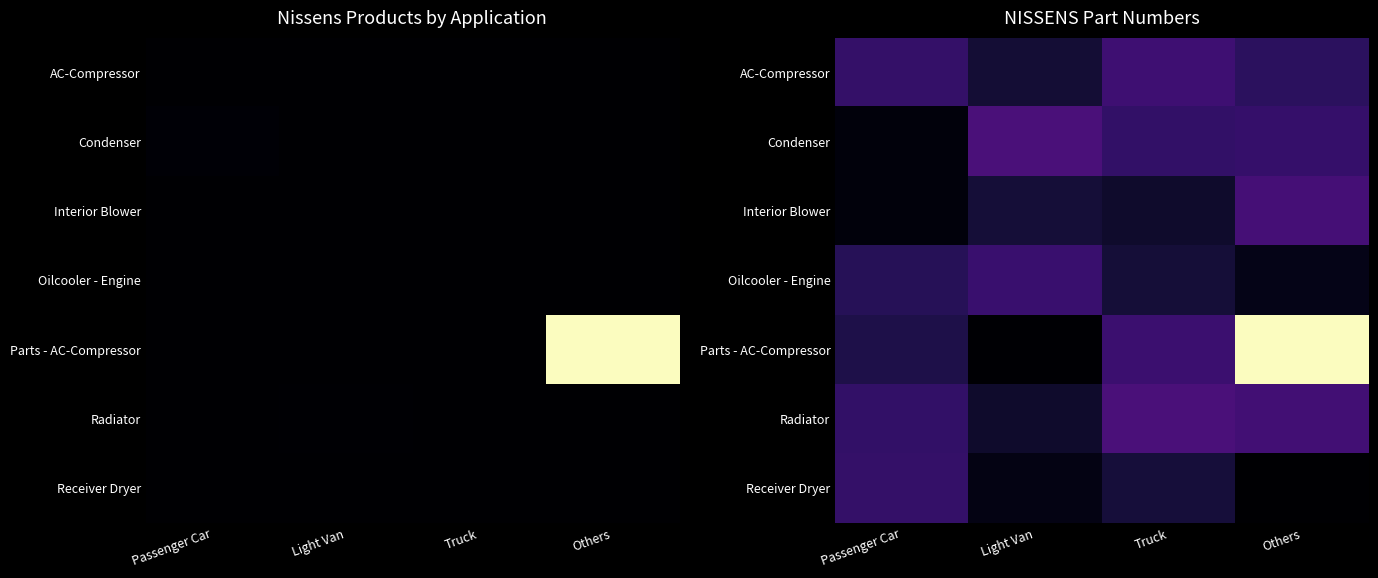

Is it true that Receiver Dryer equals 0.2 at Passenger Car?

False